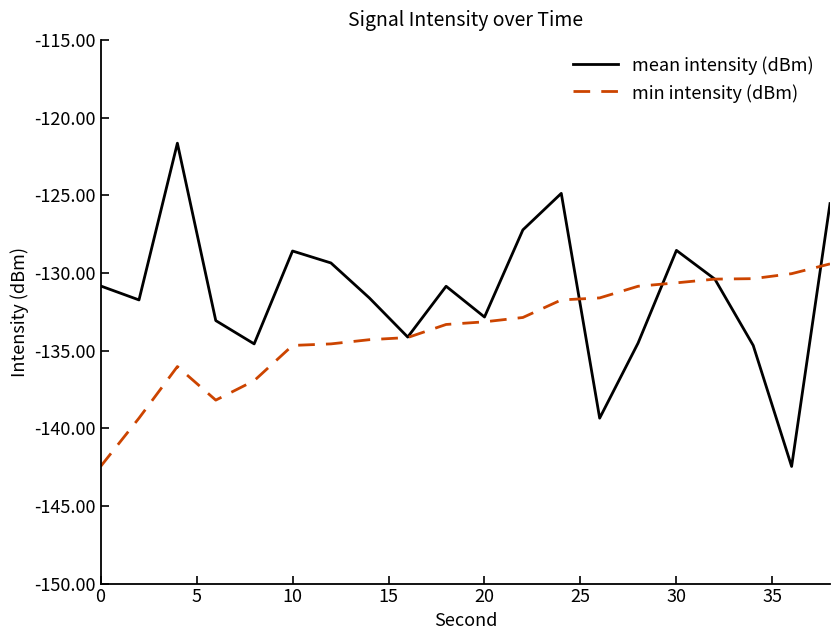

What is the smallest value displayed?

-142.5